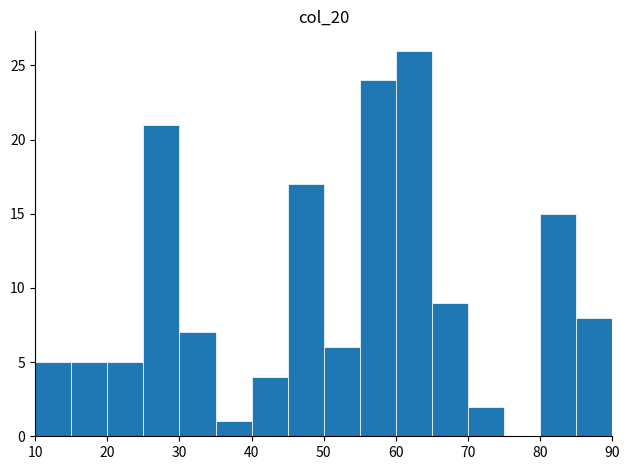

Over which range of the x-axis is the bar tallest?

60 to 65